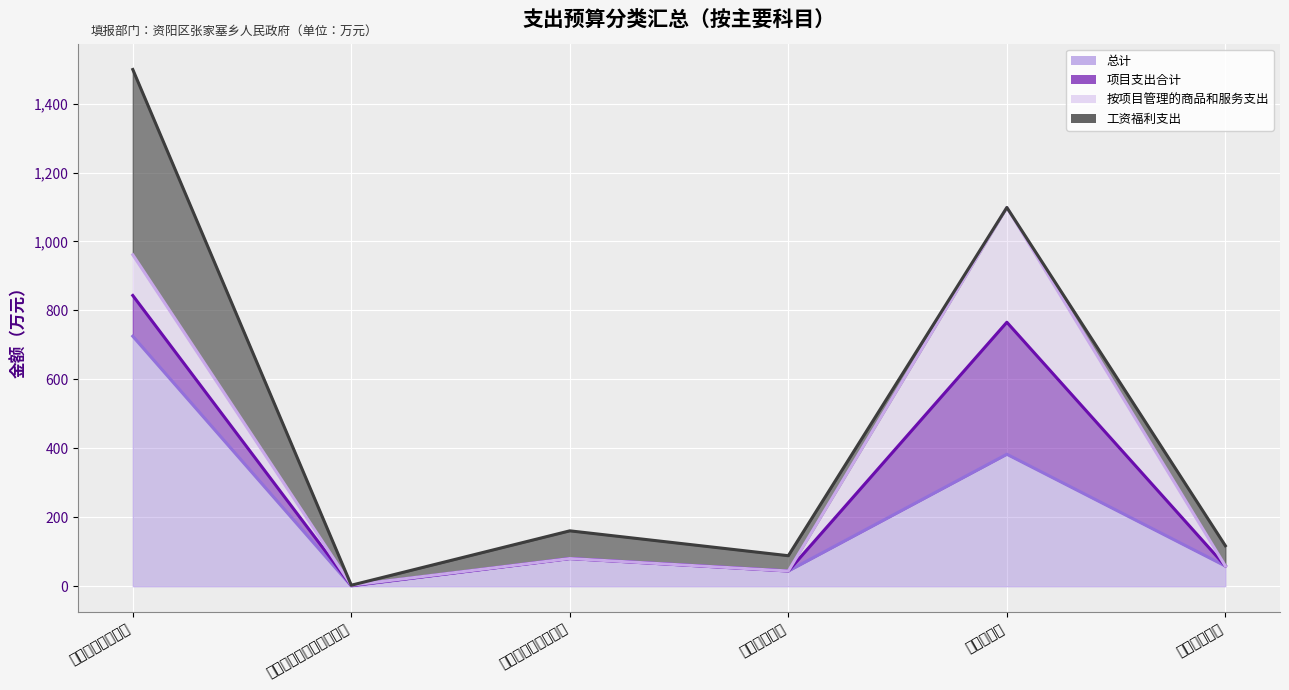

Which has a higher value, 社会保障和就业支出 or 住房保障支出?

社会保障和就业支出